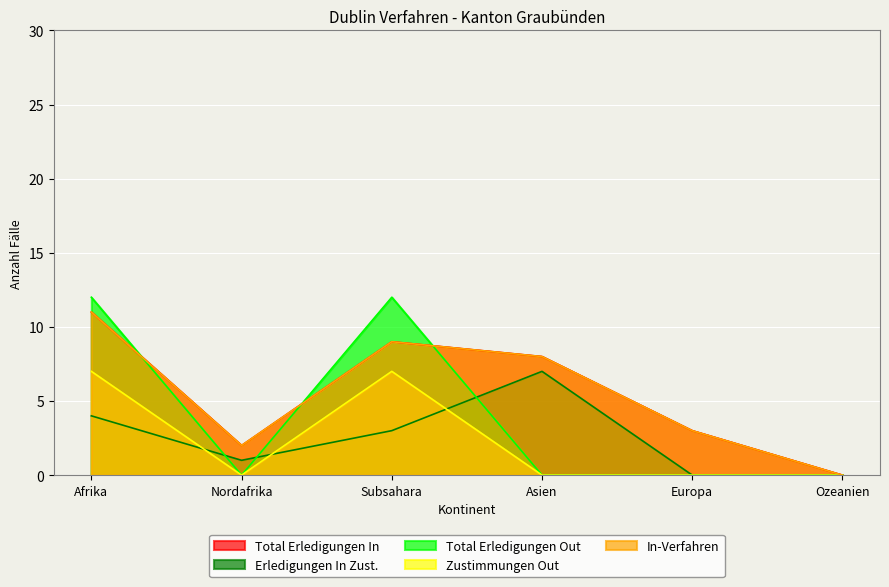

The In-Verfahren series shows 13 at Asien. True or false?

False